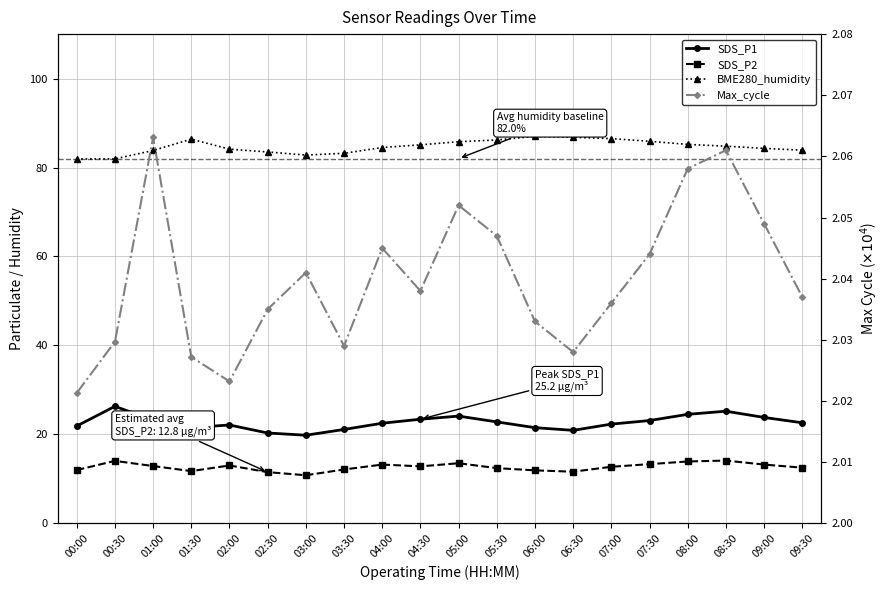

What is the value of the BME280_humidity point at the 16th from the left?

85.9